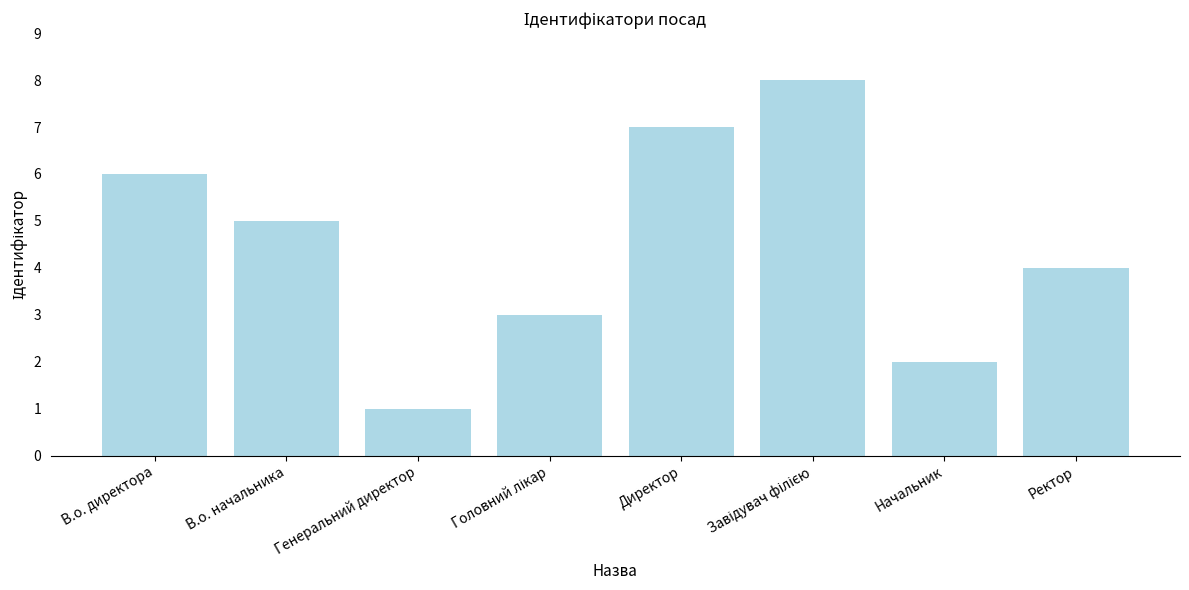

How many data points does each series have?

8